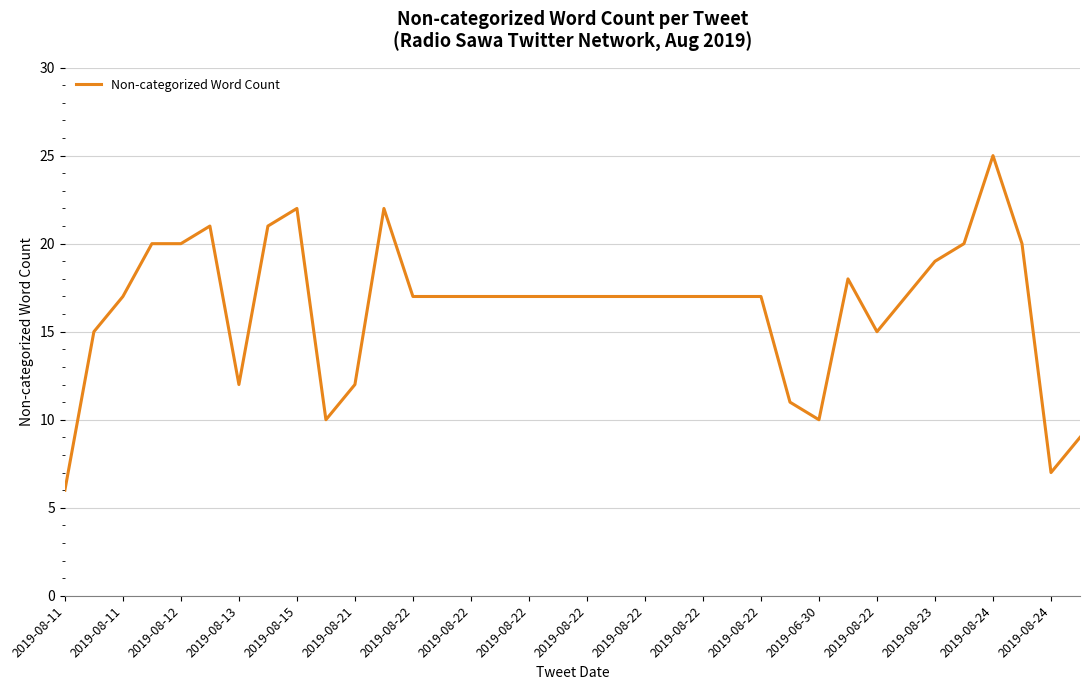

What is the smallest value displayed?

6